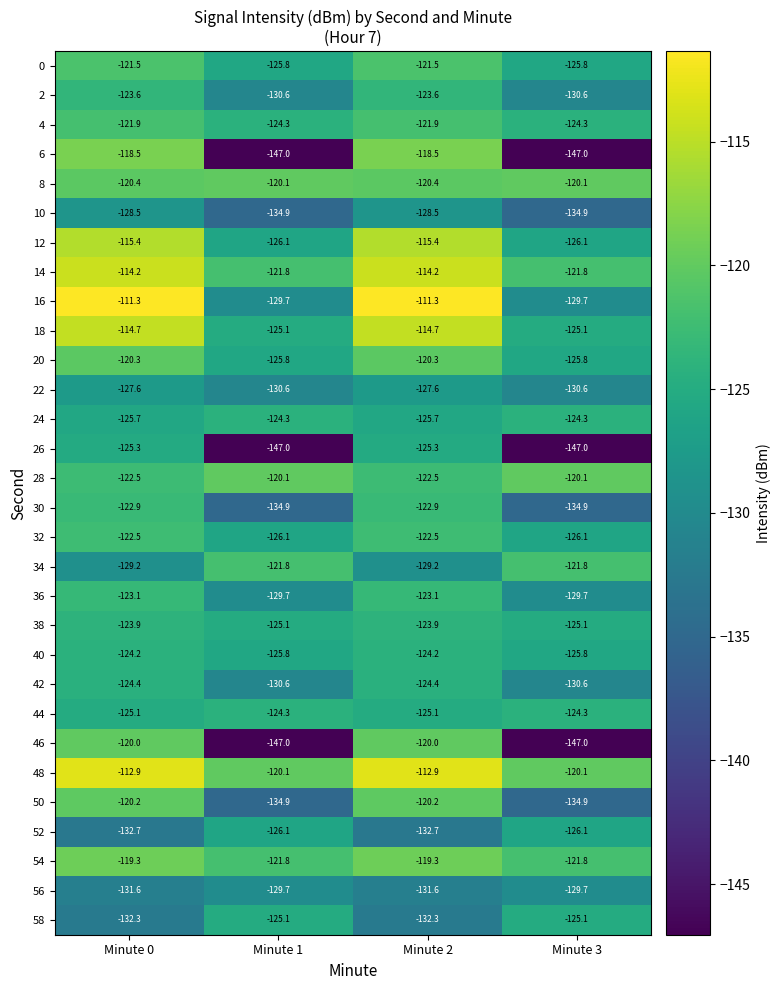

What is the difference between the maximum and minimum values in the 30 series?

12.0